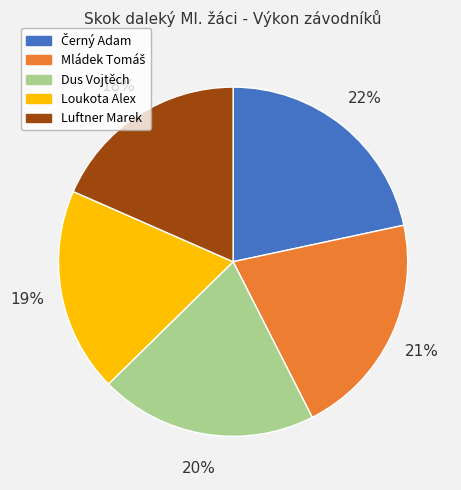

To the nearest percent, what is the average slice percentage?

20%